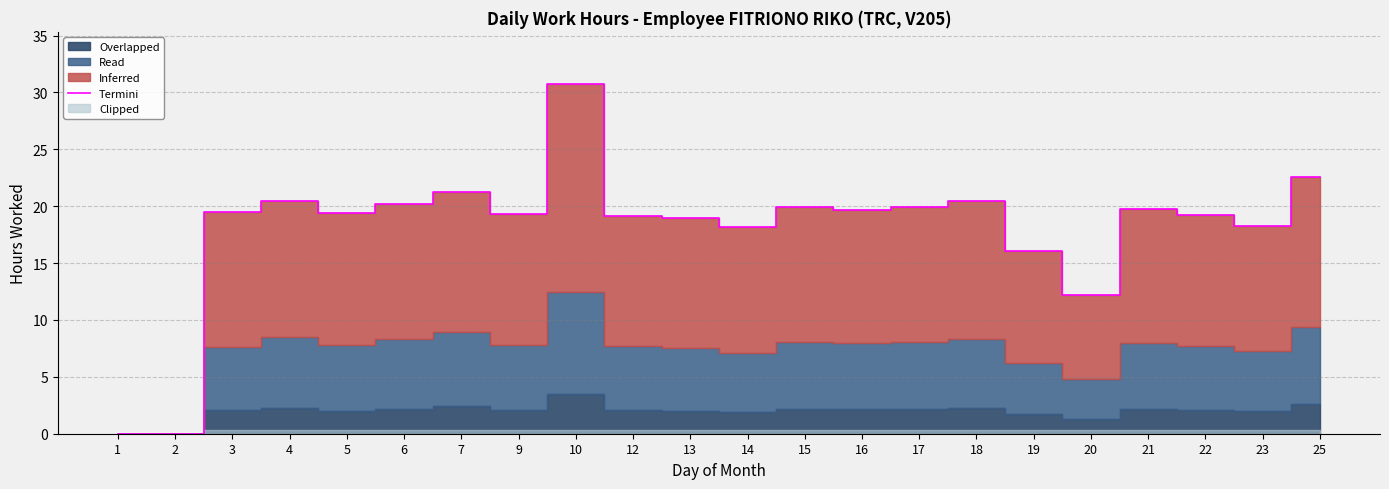

Which label corresponds to the largest value in the chart?

10